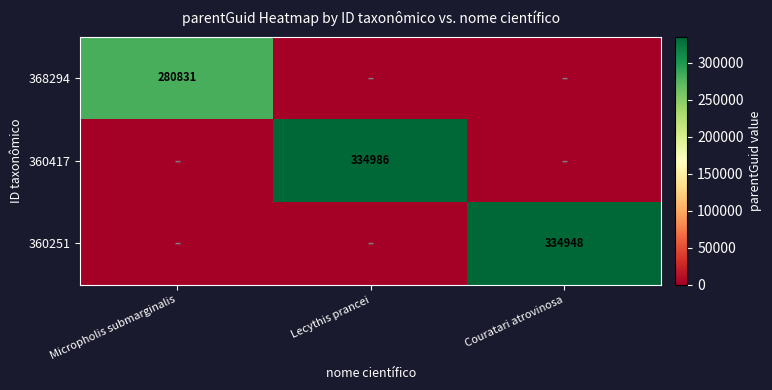

At which category is the sum across all series the highest?

Lecythis prancei